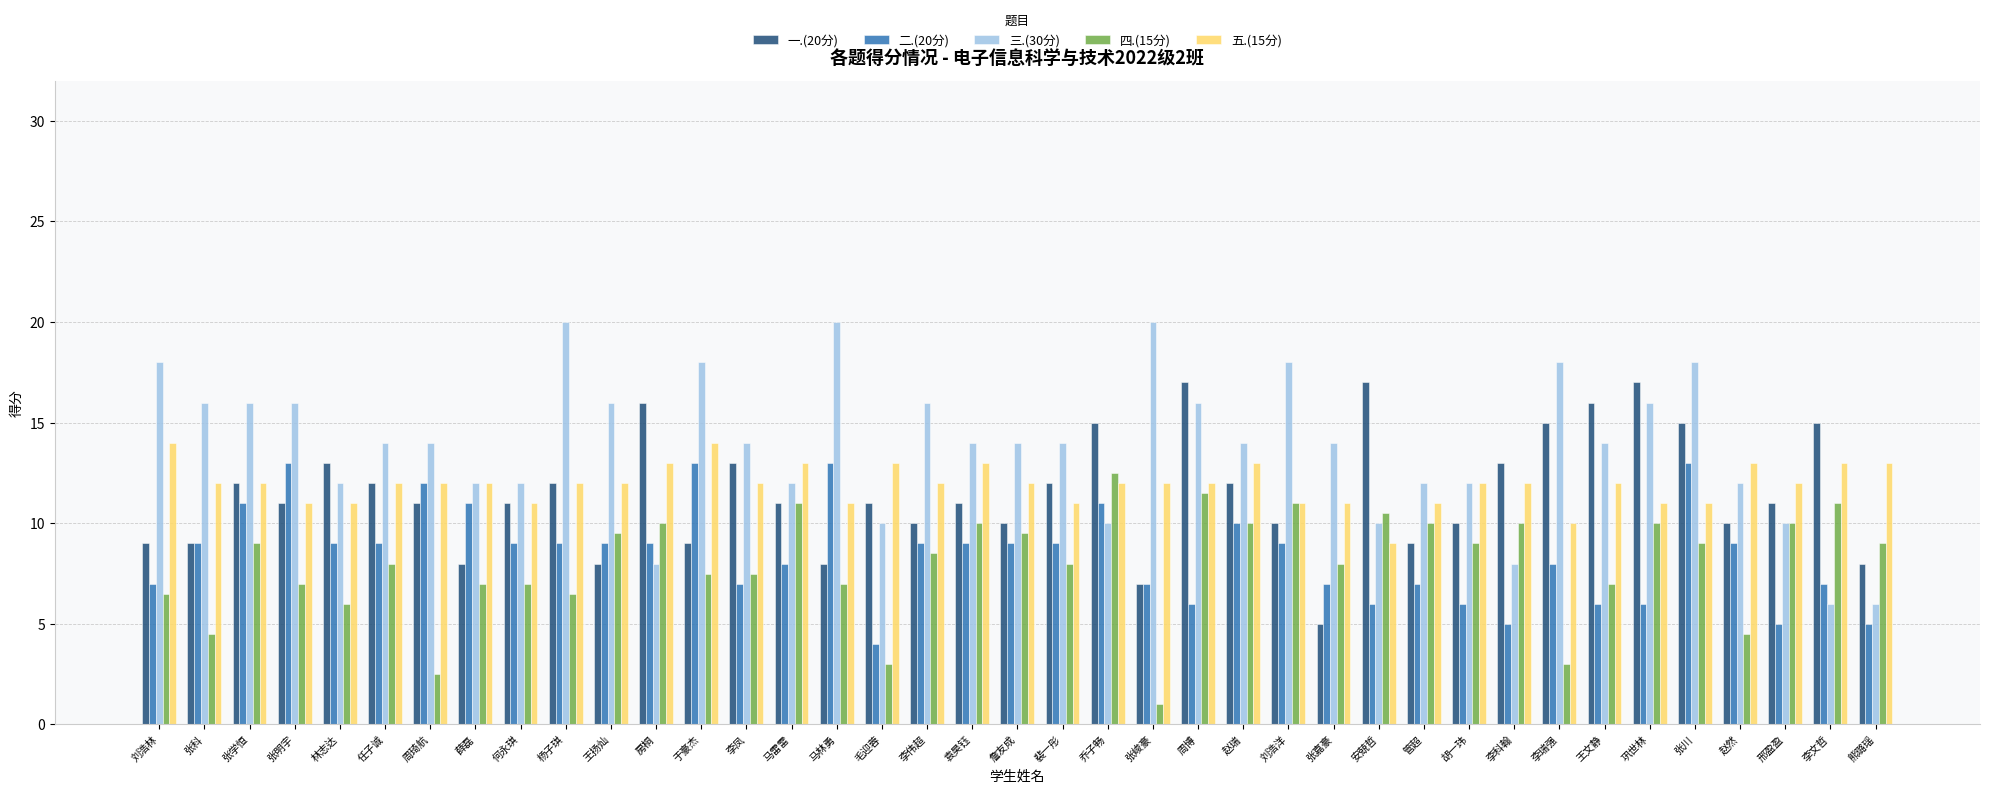

What is the highest value of the 五.(15分) series?

14.0